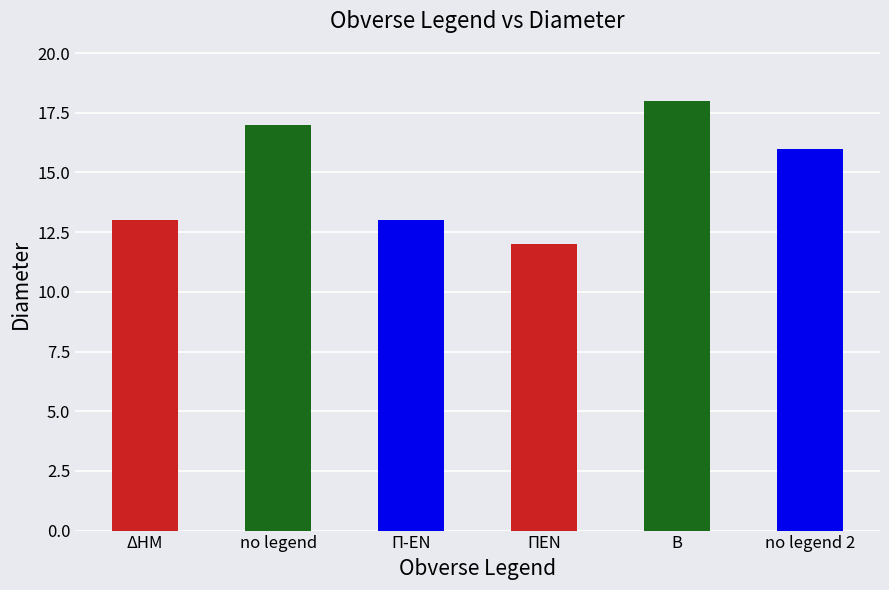

Reading left to right, transcribe all the data shown in this chart.

ΔΗΜ=13	no legend=17	Π-ΕΝ=13	ΠΕΝ=12	B=18	no legend 2=16